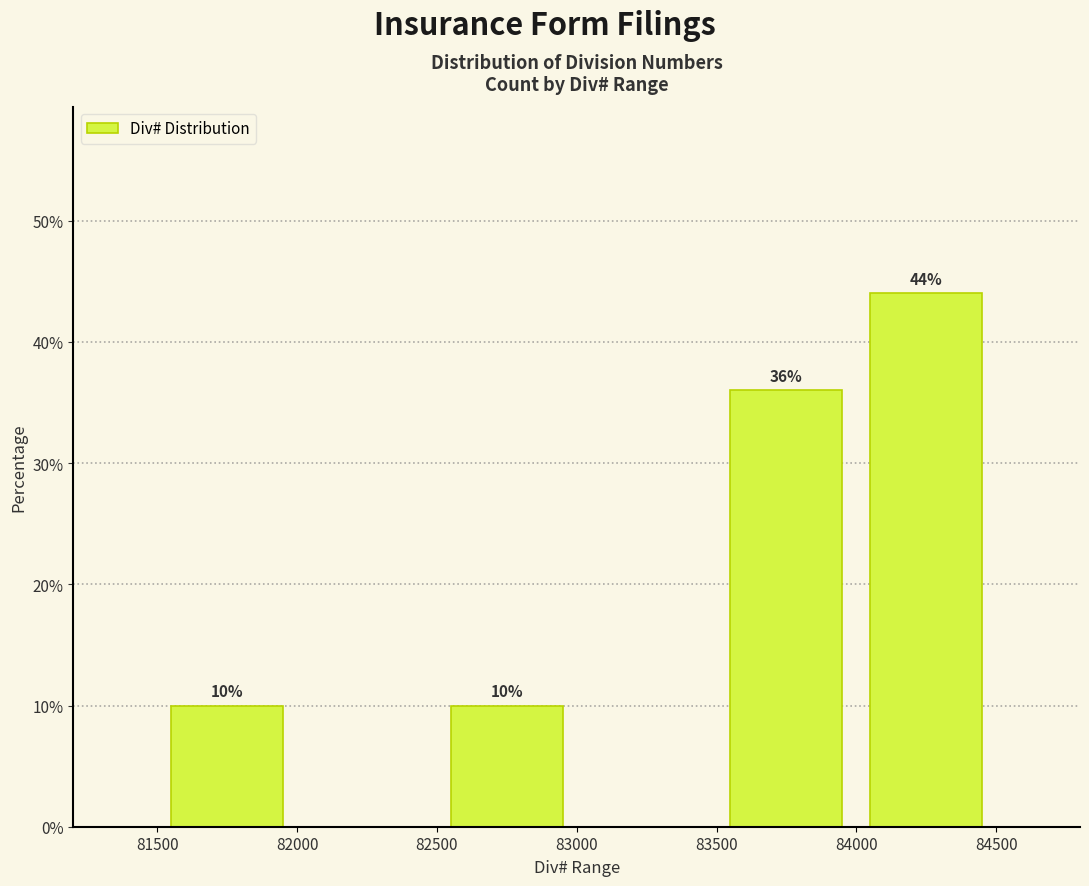

Over which range of the x-axis is the bar tallest?

84000 to 84500